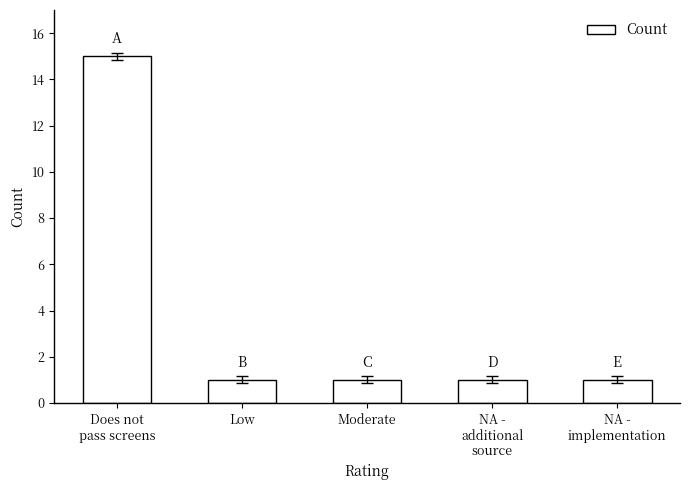

How many bars are there in total?

5